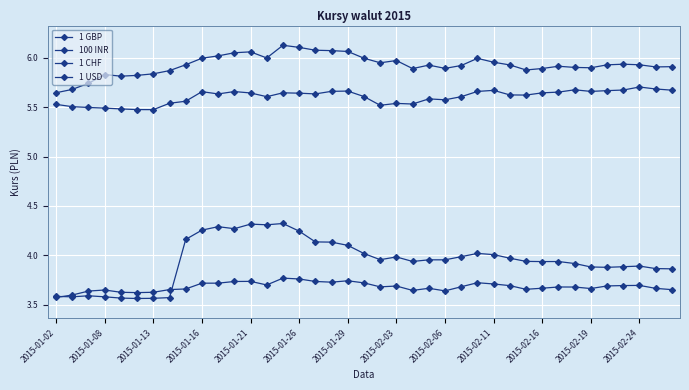

List the labels in order of 1 USD value, largest first.

14, 15, 18, 2015-02-24, 16, 2015-02-19, 17, 26, 19, 2015-02-16, 2015-02-11, 27, 13, 36, 35, 28, 34, 21, 25, 20, 31, 32, 30, 23, 37, 33, 2015-02-06, 29, 2015-02-03, 38, 2015-01-16, 22, 24, 2015-01-13, 2015-01-21, 2015-01-29, 2015-01-26, 2015-01-08, 2015-01-02